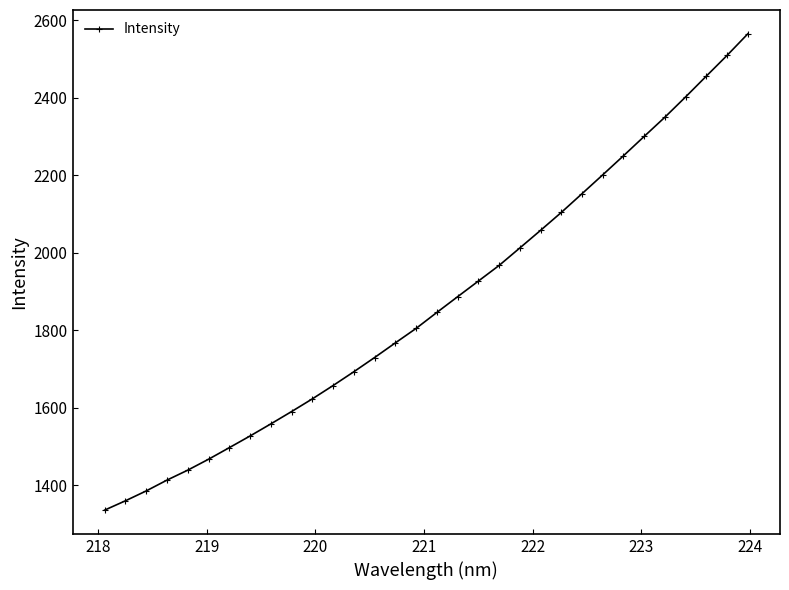

What is the average value?

1869.8